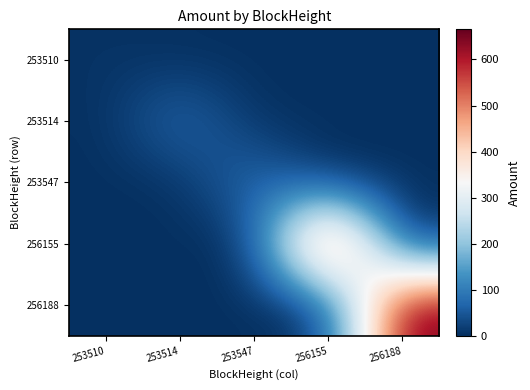

Reading left to right, what are all the values shown in this chart?

253510: 253510=5.0	253514=0.0	253547=0.0	256155=0.0	256188=0.0
253514: 253510=0.0	253514=85.0	253547=0.0	256155=0.0	256188=0.0
253547: 253510=0.0	253514=0.0	253547=89.0	256155=0.0	256188=0.0
256155: 253510=0.0	253514=0.0	253547=0.0	256155=665.5	256188=0.0
256188: 253510=0.0	253514=0.0	253547=0.0	256155=0.0	256188=665.5